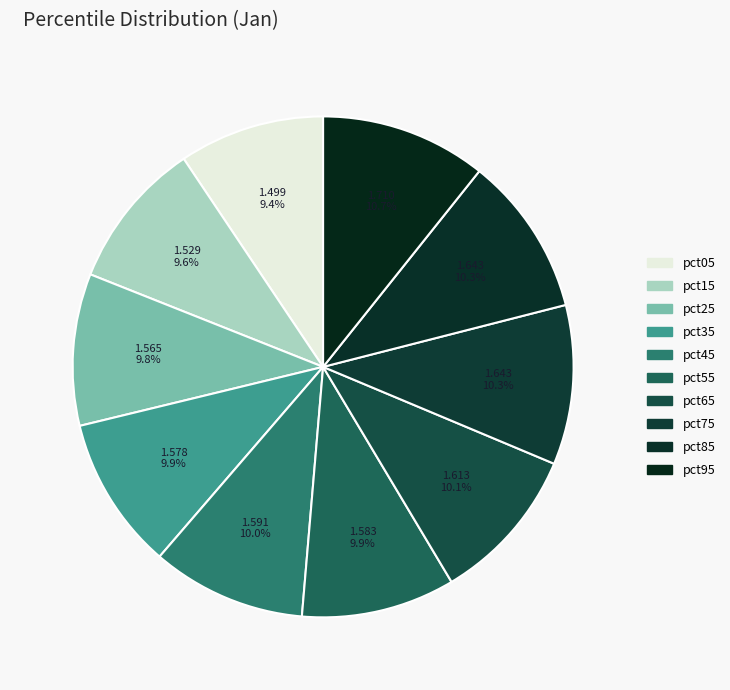

What is the smallest slice in the pie chart?

pct05